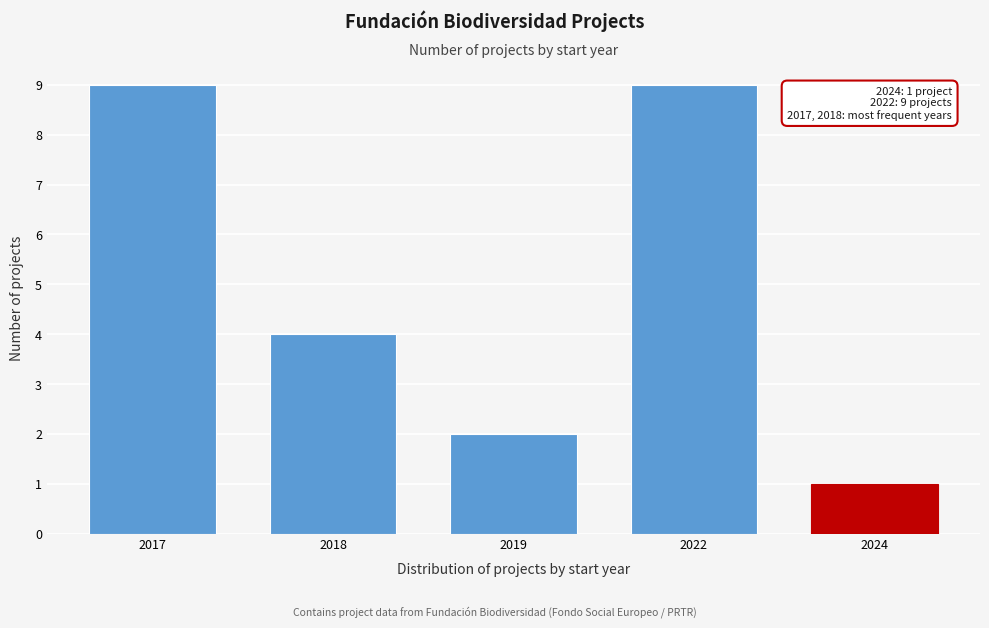

Reading left to right, list all the values displayed in this chart.

9	4	2	9	1